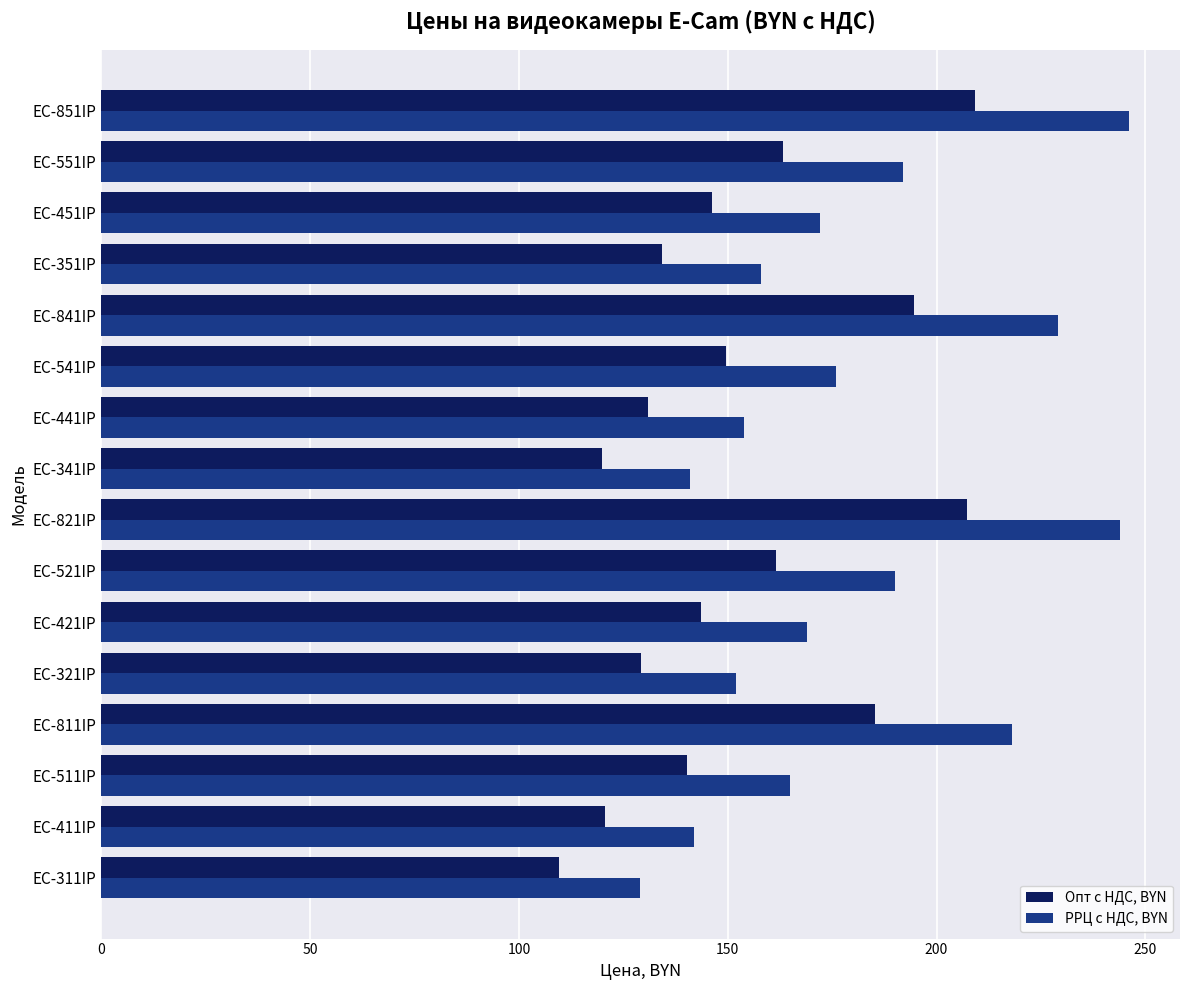

Between EC-421IP and EC-821IP, which series saw the biggest shift?

РРЦ с НДС, BYN